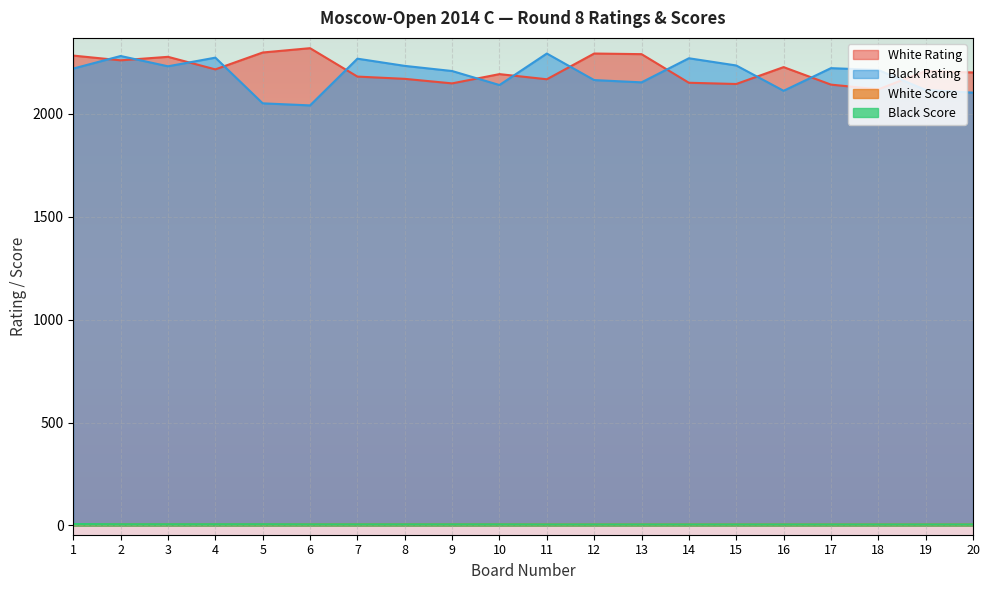

True or false: Black Rating and White Score intersect in this chart.

False